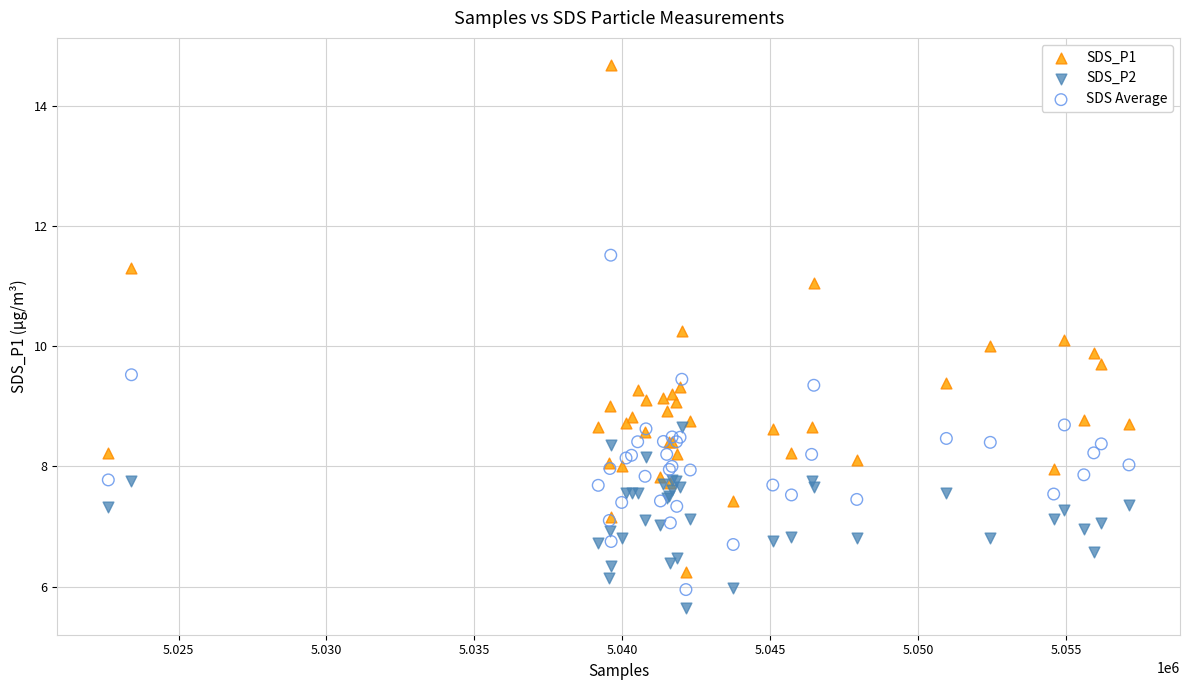

Which series reaches the maximum Y coordinate?

SDS_P1